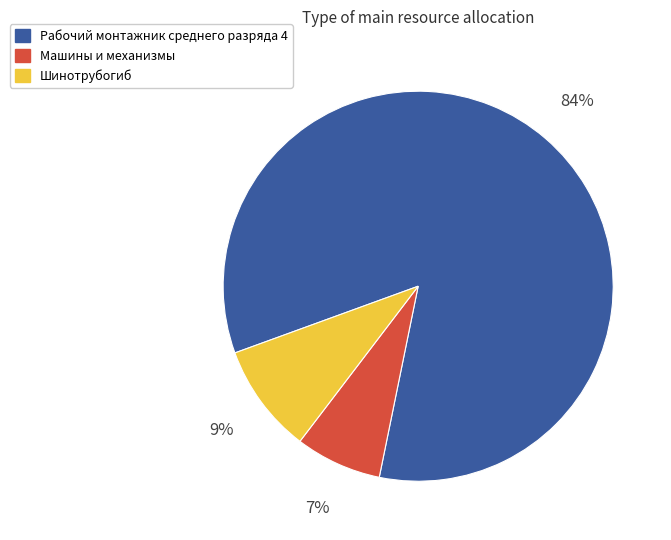

To the nearest percent, what is the difference between the largest and smallest slice percentages?

77%